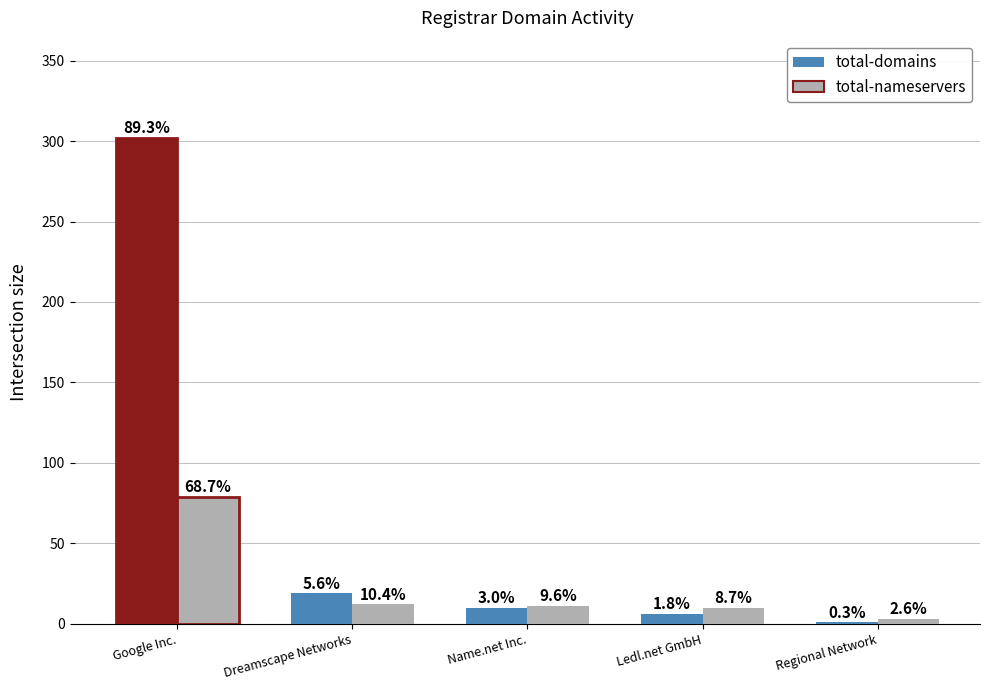

What is the label of the 3rd bar from the left?

Name.net Inc.